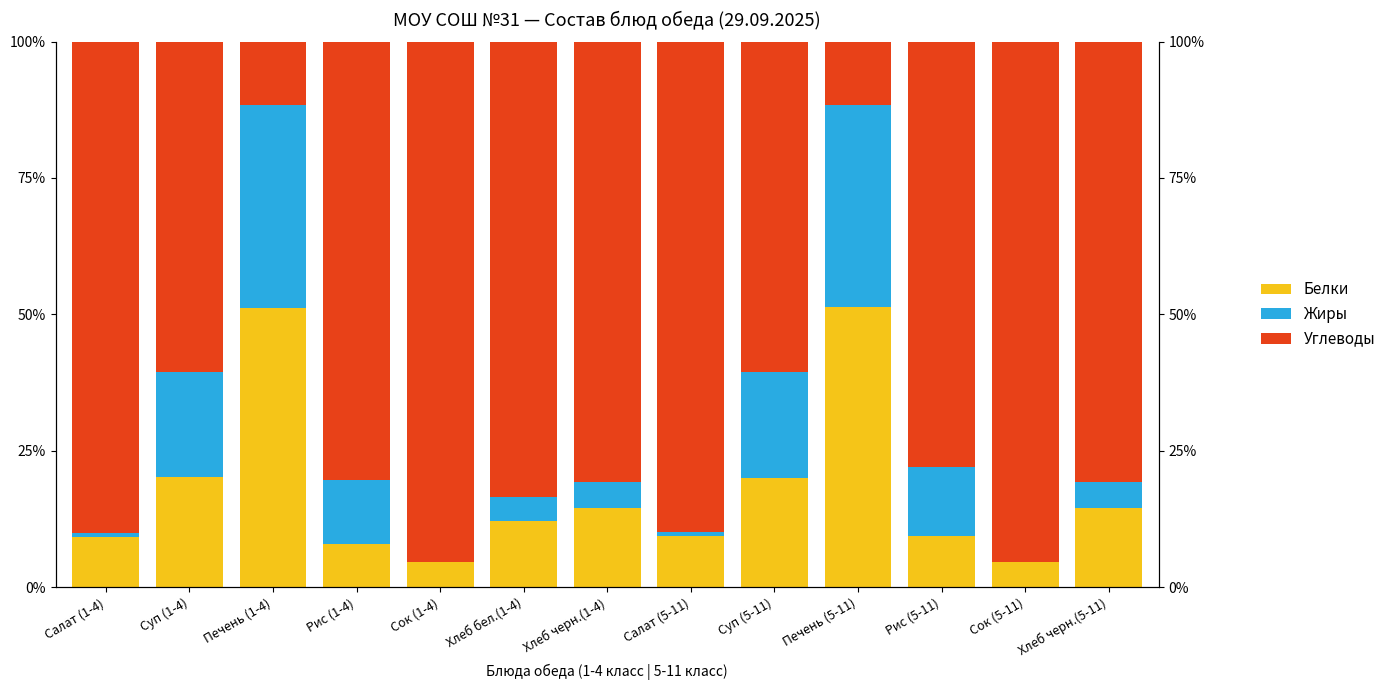

True or false: Углеводы has a value of 90.6 at Суп (5-11).

False